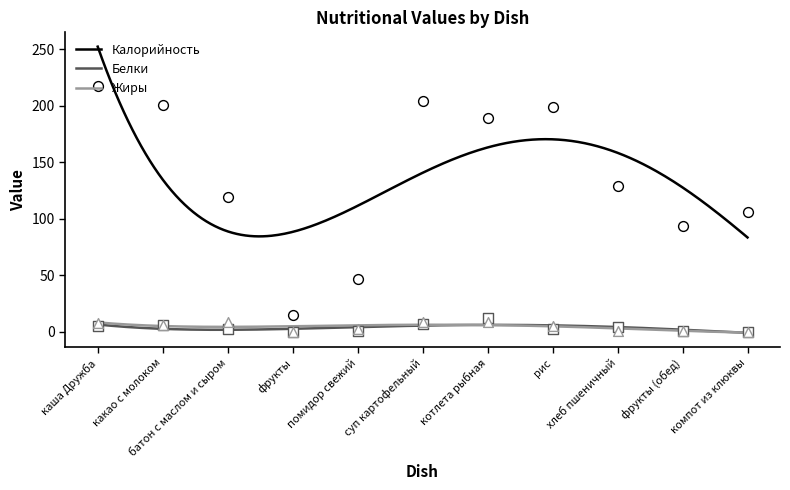

Which series has the largest Y range (max minus min)?

Калорийность